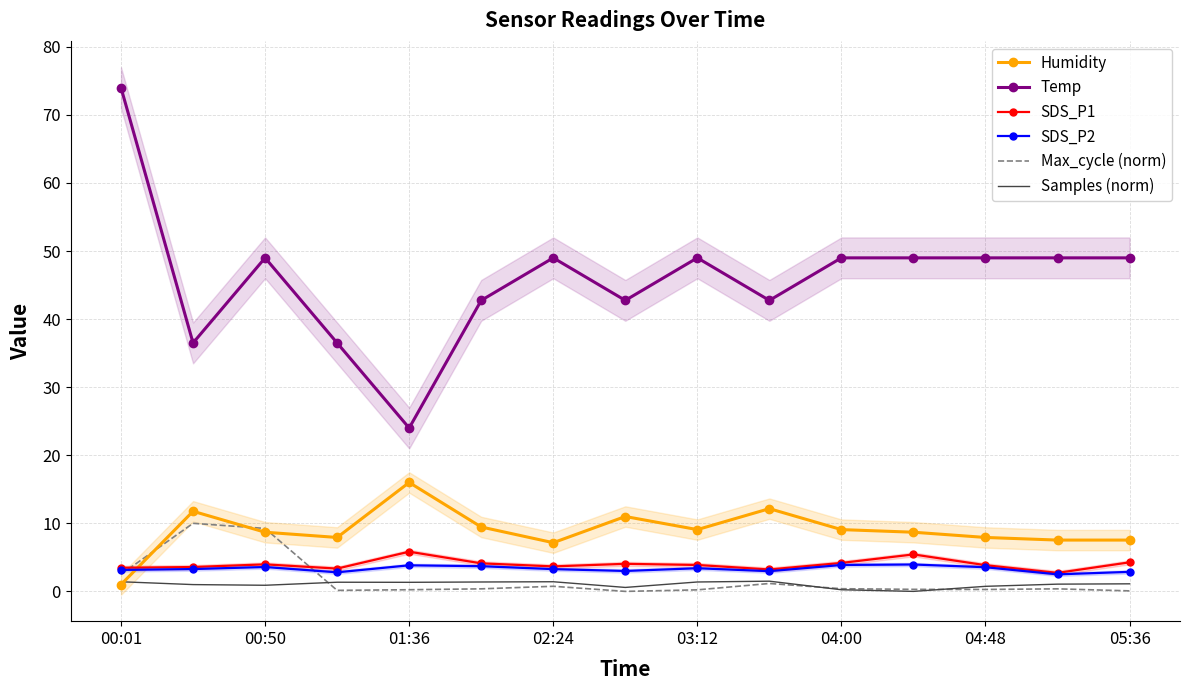

At which label does Humidity reach its minimum?

00:01